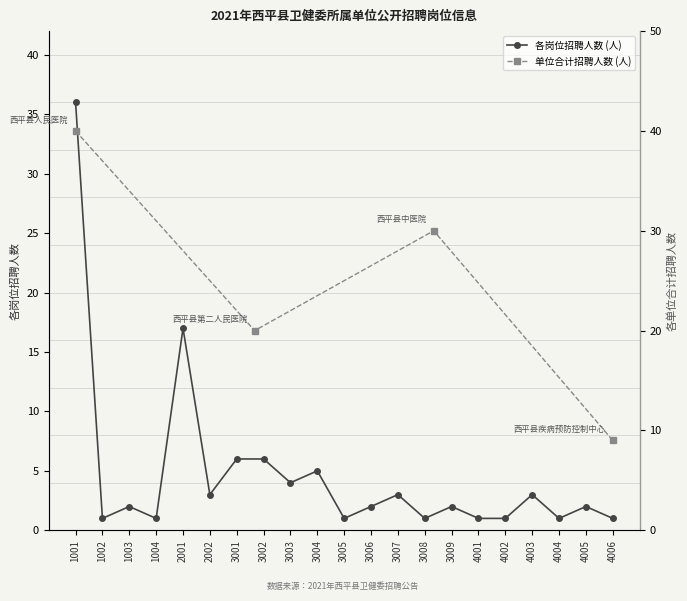

What is the value of the 10th point from the left?

5